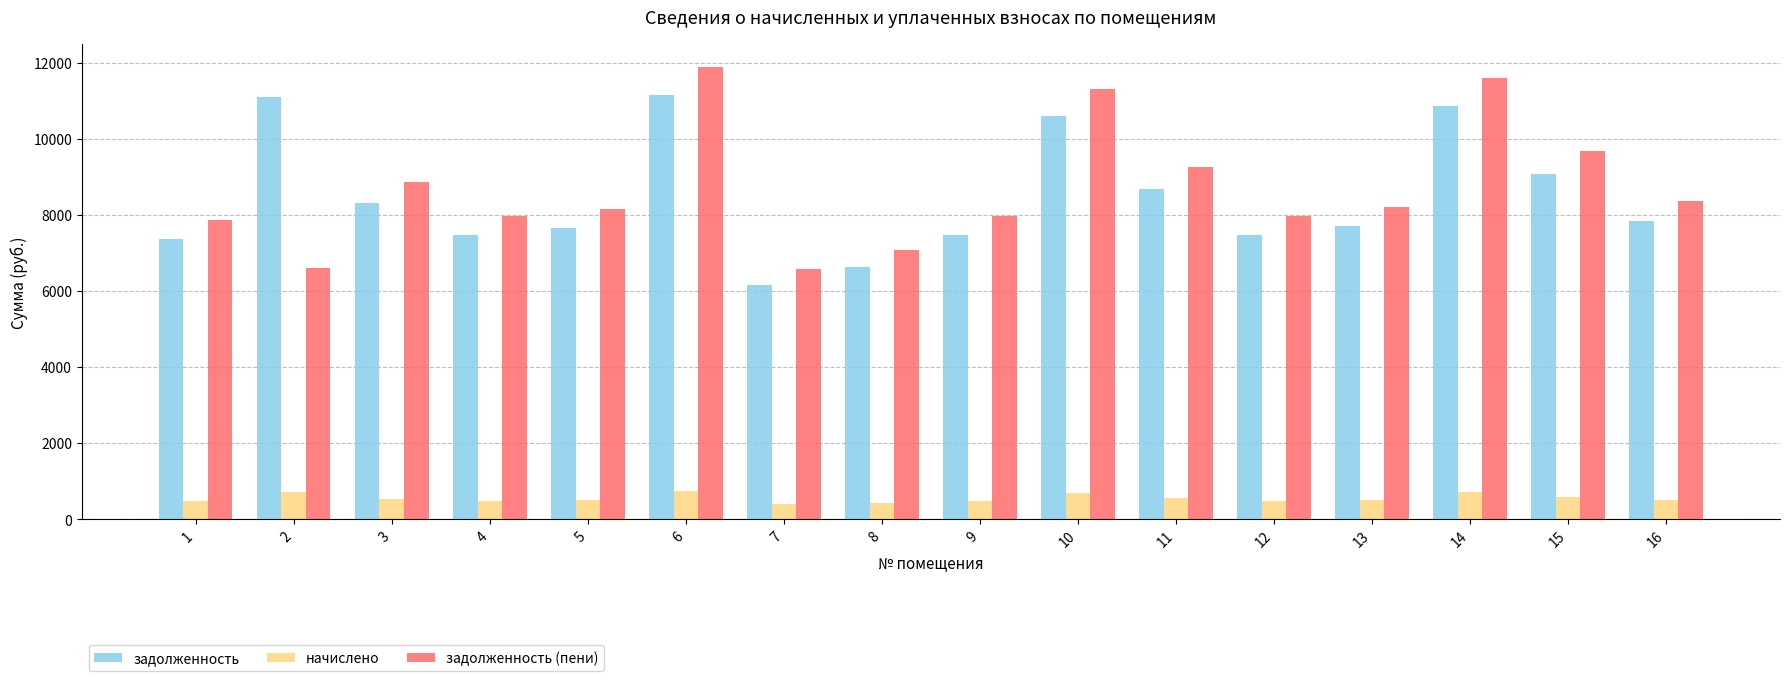

What is the difference between the задолженность values at 16 and 6?

3312.7